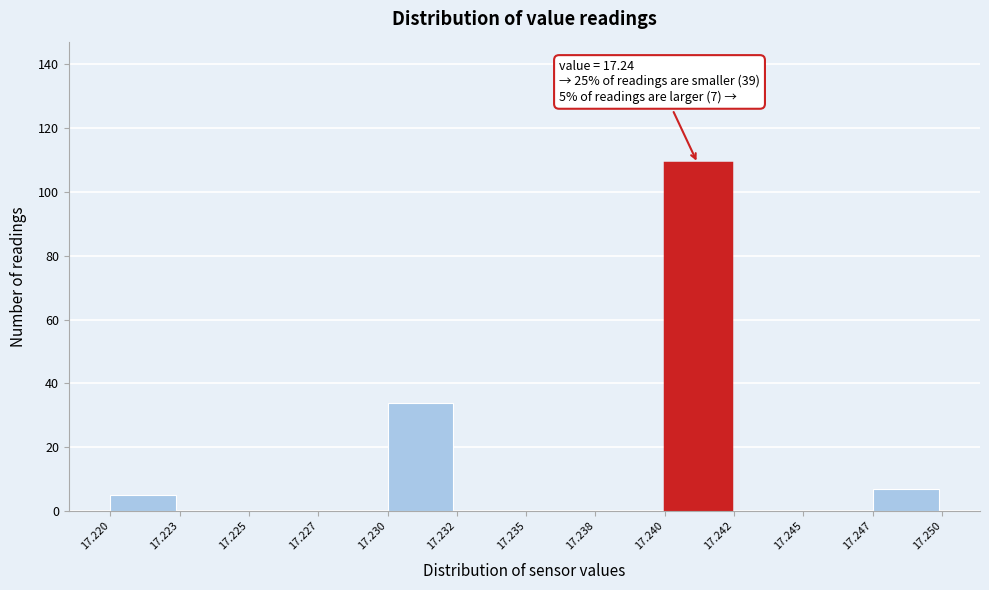

Reading right to left, list all the values displayed in this chart.

17.247=7	17.245=0	17.242=0	17.240=109	17.238=0	17.235=0	17.232=0	17.230=34	17.227=0	17.225=0	17.223=0	17.220=5